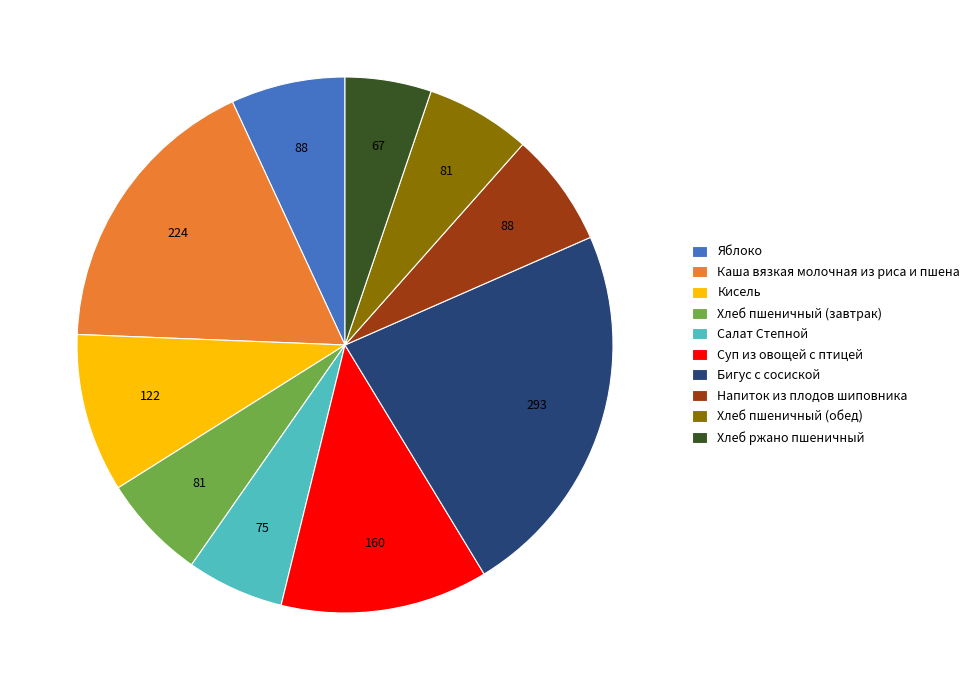

Which category has the biggest portion of the pie?

Бигус с сосиской